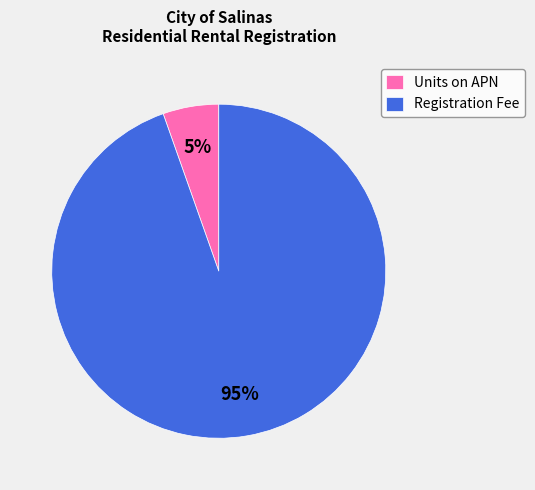

Which has a higher value, Registration Fee or Units on APN?

Registration Fee